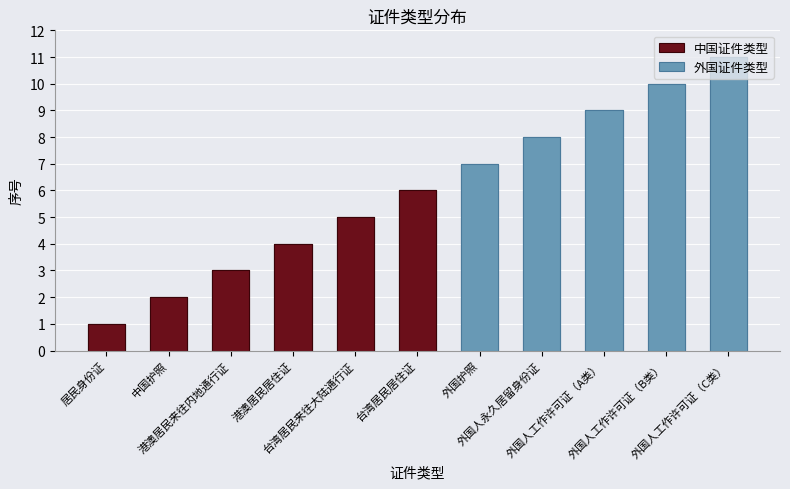

Where is the data nearest to the value 6?

台湾居民居住证